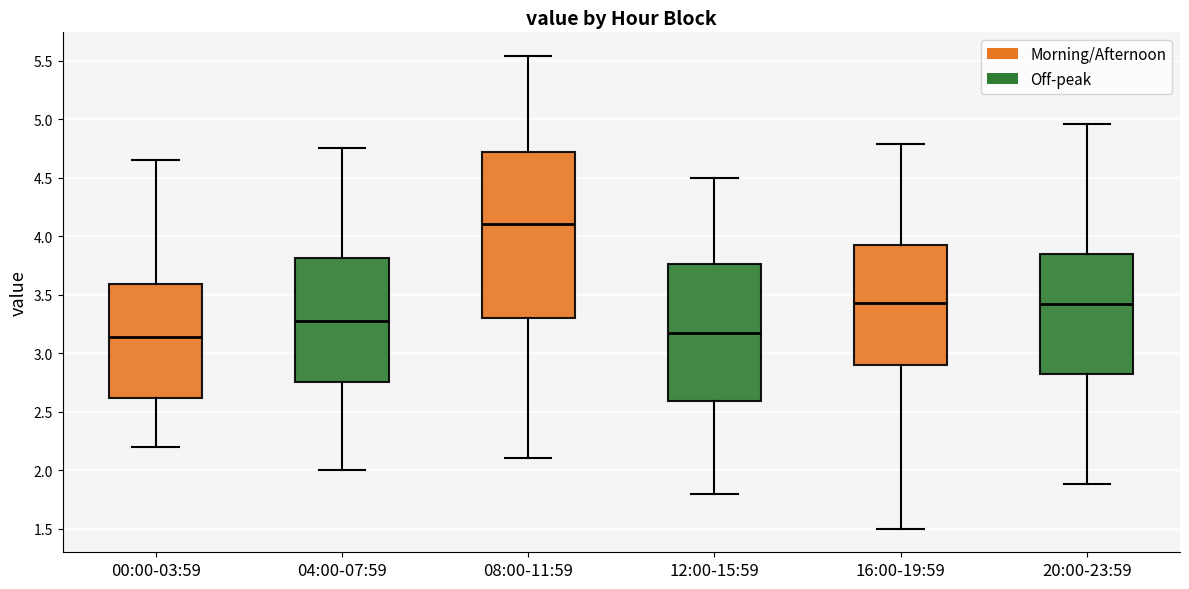

Reading left to right, transcribe this box plot: for each box, give where its median line is, the range the box spans, and where its two whiskers end, as read against the y-axis. The values are not printed on the chart, so give them approximately, as read against the axis.

00:00-03:59: median 3.15, box 2.60 to 3.60, whiskers 2.20 to 4.65
04:00-07:59: median 3.30, box 2.75 to 3.80, whiskers 2.00 to 4.75
08:00-11:59: median 4.10, box 3.30 to 4.70, whiskers 2.10 to 5.55
12:00-15:59: median 3.20, box 2.60 to 3.75, whiskers 1.80 to 4.50
16:00-19:59: median 3.45, box 2.90 to 3.95, whiskers 1.50 to 4.80
20:00-23:59: median 3.40, box 2.80 to 3.85, whiskers 1.90 to 4.95